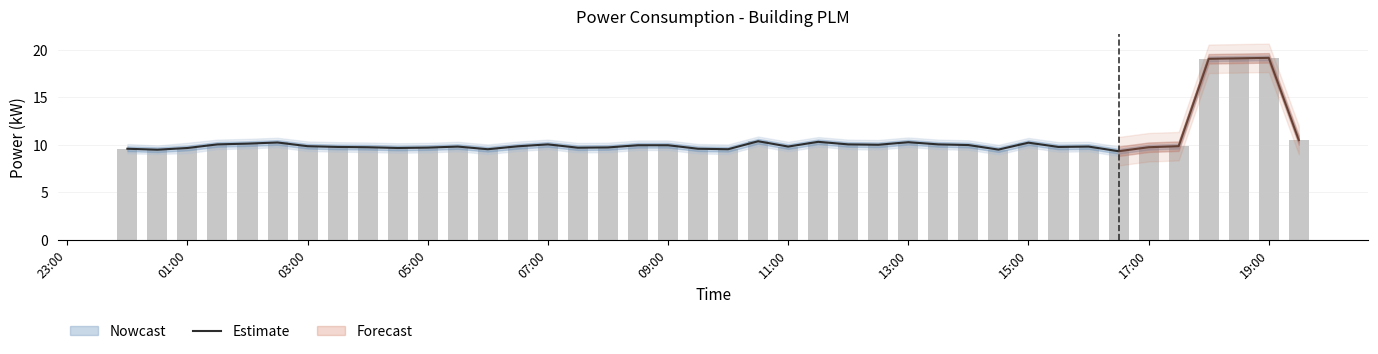

Reading left to right, what are all the values shown in this chart?

9.6	9.5	9.7	10.1	10.1	10.2	9.9	9.8	9.8	9.7	9.7	9.8	9.5	9.8	10.1	9.7	9.7	10.0	10.0	9.6	9.5	10.4	9.8	10.3	10.1	10.0	10.3	10.1	10.0	9.5	10.2	9.8	9.8	9.3	9.8	9.9	19.1	19.1	19.2	10.5